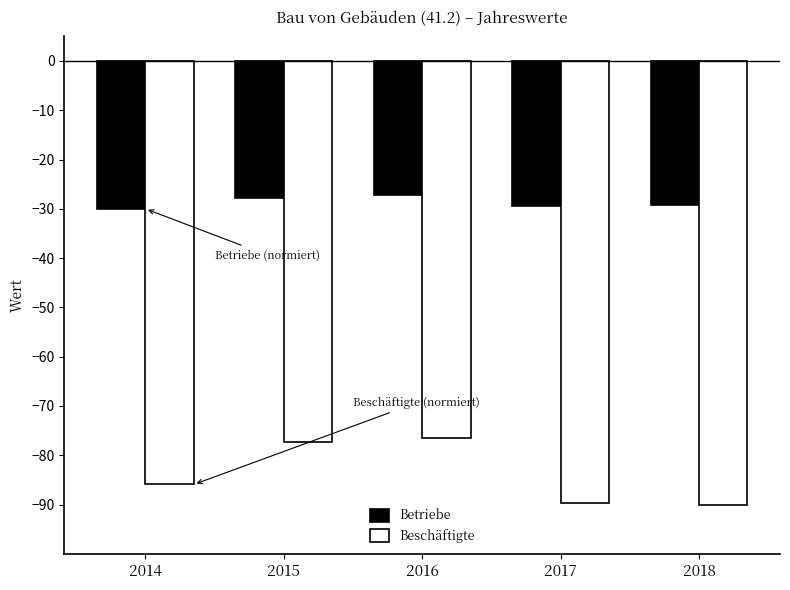

Rank the series at 2017 from lowest to highest value.

Beschäftigte, Betriebe